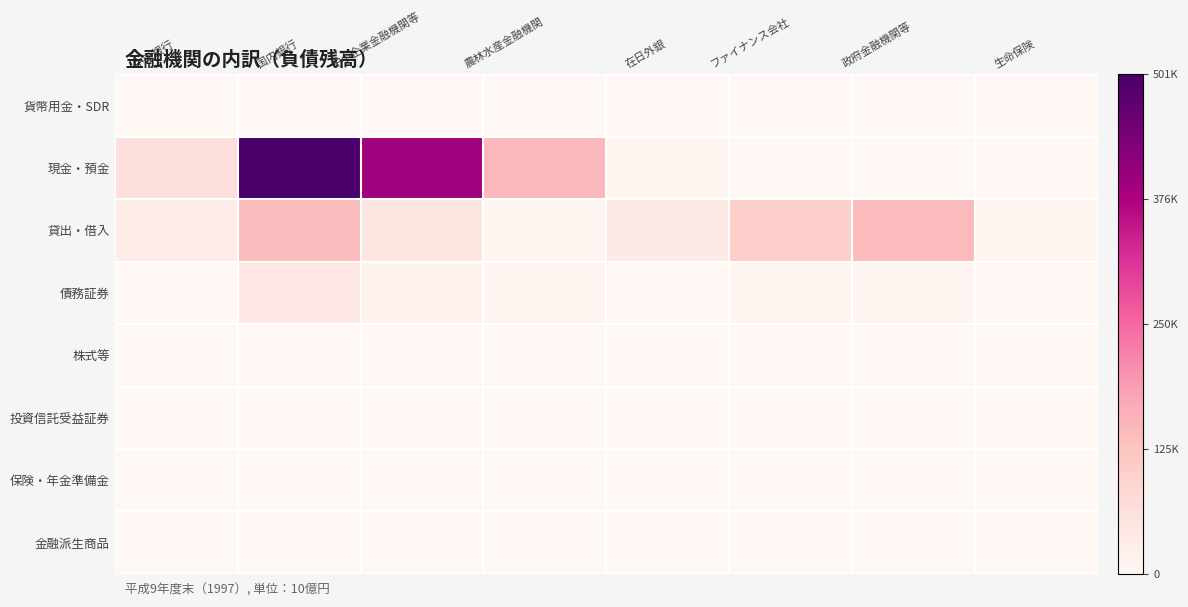

What is the spread (max minus min) of values at 農林水産金融機関?

146503.0